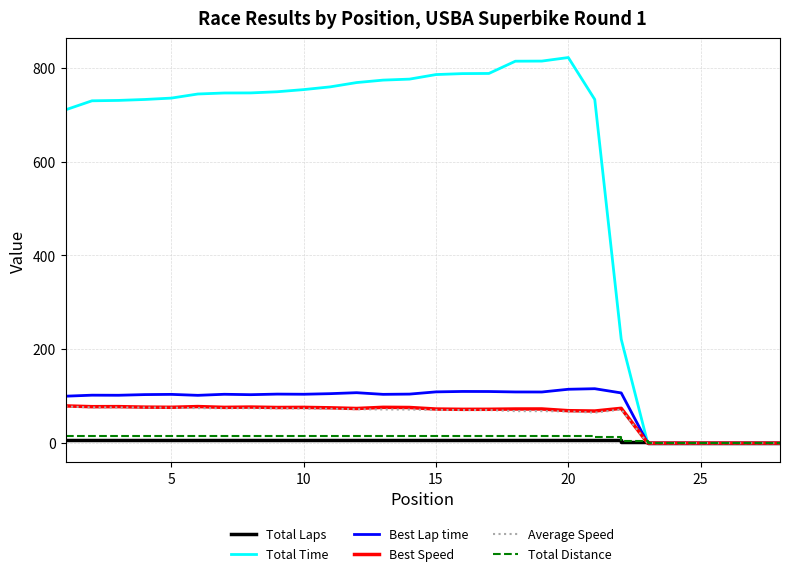

What is the greatest value displayed?

821.8